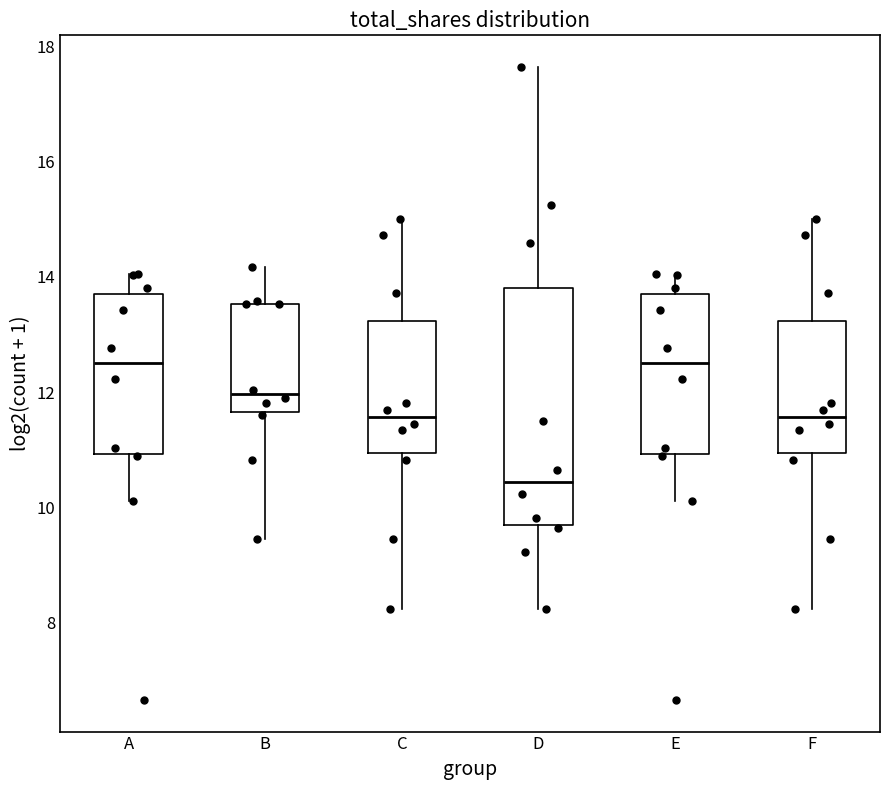

Comparing the boxes themselves (not the whiskers), which one is the tallest?

D